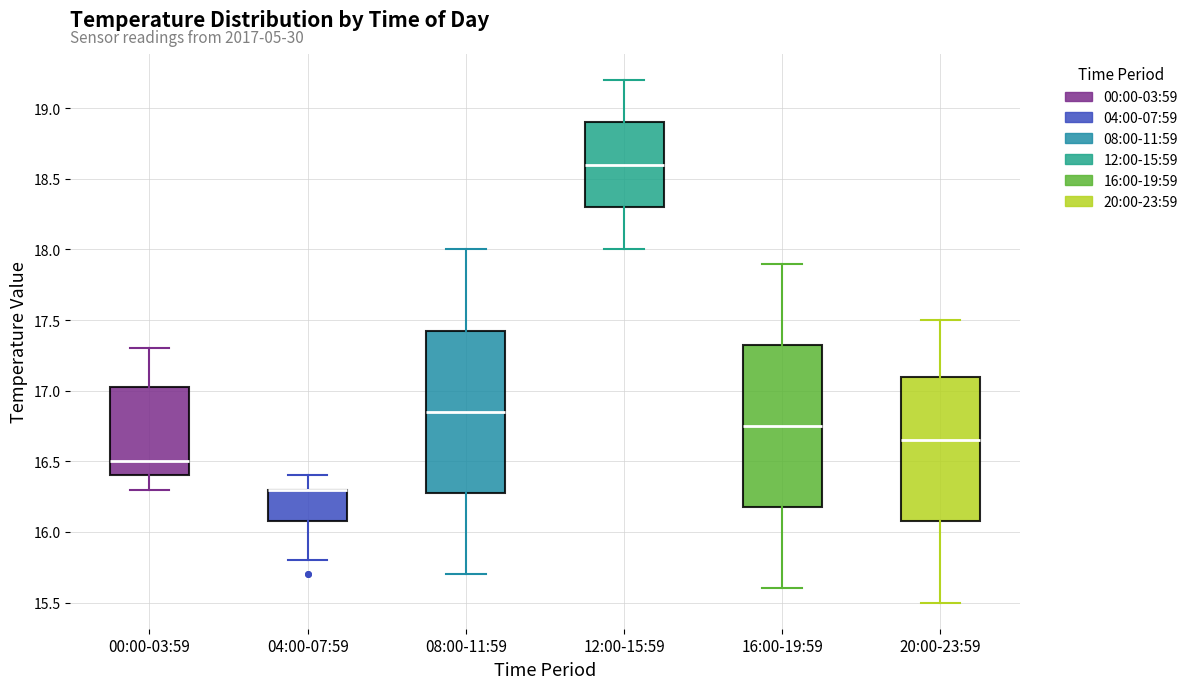

Reading left to right, read every box against the y-axis: the position of its median line, the range the box covers, and the ends of its whiskers. The values are not printed on the chart, so give them approximately, as read against the axis.

00:00-03:59: median 16.50, box 16.40 to 17.05, whiskers 16.30 to 17.30
04:00-07:59: median 16.30 (drawn on the box's upper edge), box 16.10 to 16.30, whiskers 15.80 to 16.40
08:00-11:59: median 16.85, box 16.30 to 17.45, whiskers 15.70 to 18.00
12:00-15:59: median 18.60, box 18.30 to 18.90, whiskers 18.00 to 19.20
16:00-19:59: median 16.75, box 16.20 to 17.35, whiskers 15.60 to 17.90
20:00-23:59: median 16.65, box 16.10 to 17.10, whiskers 15.50 to 17.50